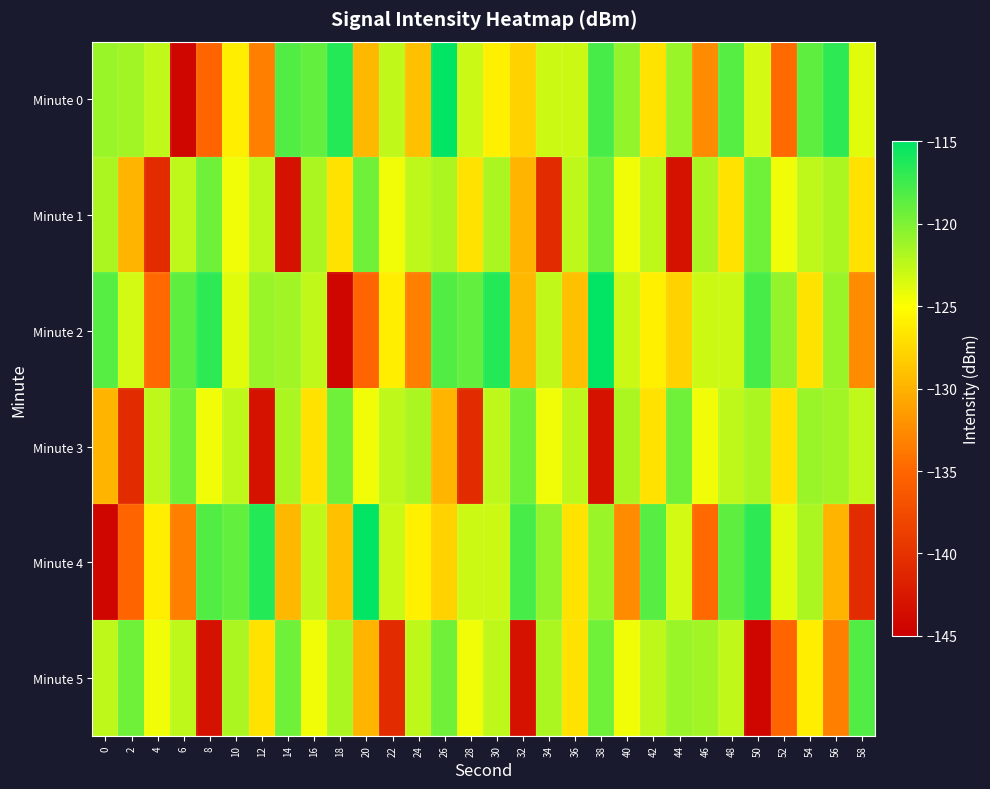

Reading right to left, what are all the values shown in this chart?

Minute 0: 58=-123.8	56=-116.8	54=-118.7	52=-134.7	50=-123.3	48=-118.5	46=-132.6	44=-121.1	42=-126.7	40=-120.8	38=-117.8	36=-123.1	34=-123.0	32=-128.0	30=-125.9	28=-122.9	26=-115.2	24=-129.1	22=-122.5	20=-129.6	18=-116.4	16=-118.9	14=-118.3	12=-133.4	10=-126.0	8=-135.1	6=-144.3	4=-122.6	2=-121.4	0=-121.0
Minute 1: 58=-127.0	56=-121.7	54=-122.5	52=-124.5	50=-119.3	48=-127.0	46=-121.7	44=-143.2	42=-122.5	40=-124.5	38=-119.3	36=-122.5	34=-140.6	32=-129.8	30=-121.8	28=-127.0	26=-121.7	24=-122.5	22=-124.5	20=-119.3	18=-127.0	16=-121.7	14=-143.2	12=-122.5	10=-124.5	8=-119.3	6=-122.5	4=-140.6	2=-129.8	0=-121.8
Minute 2: 58=-132.6	56=-121.1	54=-126.7	52=-120.8	50=-117.8	48=-123.1	46=-123.0	44=-128.0	42=-125.9	40=-122.9	38=-115.2	36=-129.1	34=-122.5	32=-129.6	30=-116.4	28=-118.9	26=-118.3	24=-133.4	22=-126.0	20=-135.1	18=-144.3	16=-122.6	14=-121.4	12=-121.0	10=-123.8	8=-116.8	6=-118.7	4=-134.7	2=-123.3	0=-118.5
Minute 3: 58=-122.6	56=-121.4	54=-121.0	52=-127.0	50=-121.7	48=-122.5	46=-124.5	44=-119.3	42=-127.0	40=-121.7	38=-143.2	36=-122.5	34=-124.5	32=-119.3	30=-122.5	28=-140.6	26=-129.8	24=-121.8	22=-122.5	20=-124.5	18=-119.3	16=-127.0	14=-121.7	12=-143.2	10=-122.5	8=-124.5	6=-119.3	4=-122.5	2=-140.6	0=-129.8
Minute 4: 58=-140.6	56=-129.8	54=-121.8	52=-123.8	50=-116.8	48=-118.7	46=-134.7	44=-123.3	42=-118.5	40=-132.6	38=-121.1	36=-126.7	34=-120.8	32=-117.8	30=-123.1	28=-123.0	26=-128.0	24=-125.9	22=-122.9	20=-115.2	18=-129.1	16=-122.5	14=-129.6	12=-116.4	10=-118.9	8=-118.3	6=-133.4	4=-126.0	2=-135.1	0=-144.3
Minute 5: 58=-118.3	56=-133.4	54=-126.0	52=-135.1	50=-144.3	48=-122.6	46=-121.4	44=-121.0	42=-122.5	40=-124.5	38=-119.3	36=-127.0	34=-121.7	32=-143.2	30=-122.5	28=-124.5	26=-119.3	24=-122.5	22=-140.6	20=-129.8	18=-121.8	16=-124.5	14=-119.3	12=-127.0	10=-121.7	8=-143.2	6=-122.5	4=-124.5	2=-119.3	0=-122.5